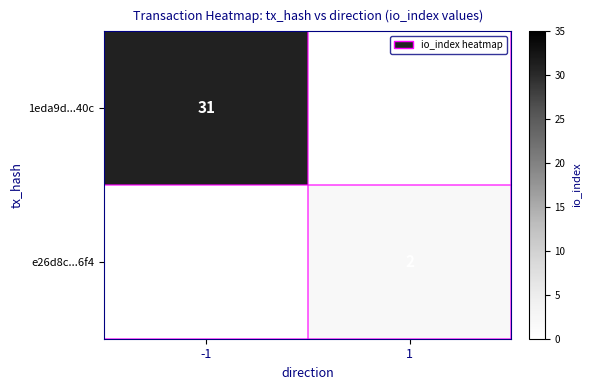

True or false: e26d8c...6f4 has a value of 2 at 1.

True